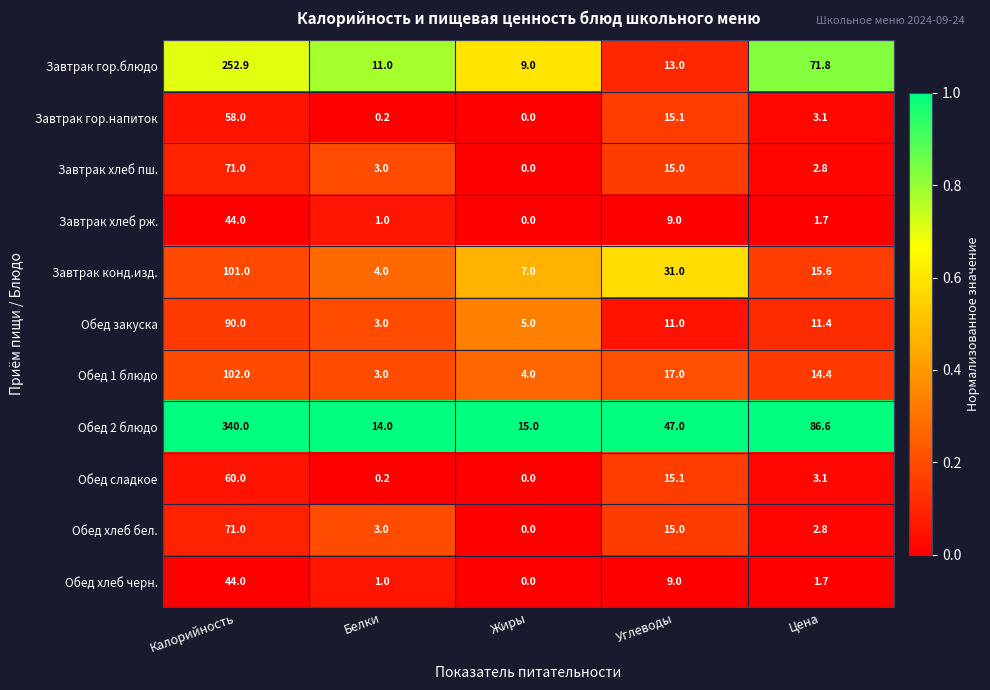

List the labels in order of Обед закуска value, largest first.

Калорийность, Цена, Углеводы, Жиры, Белки